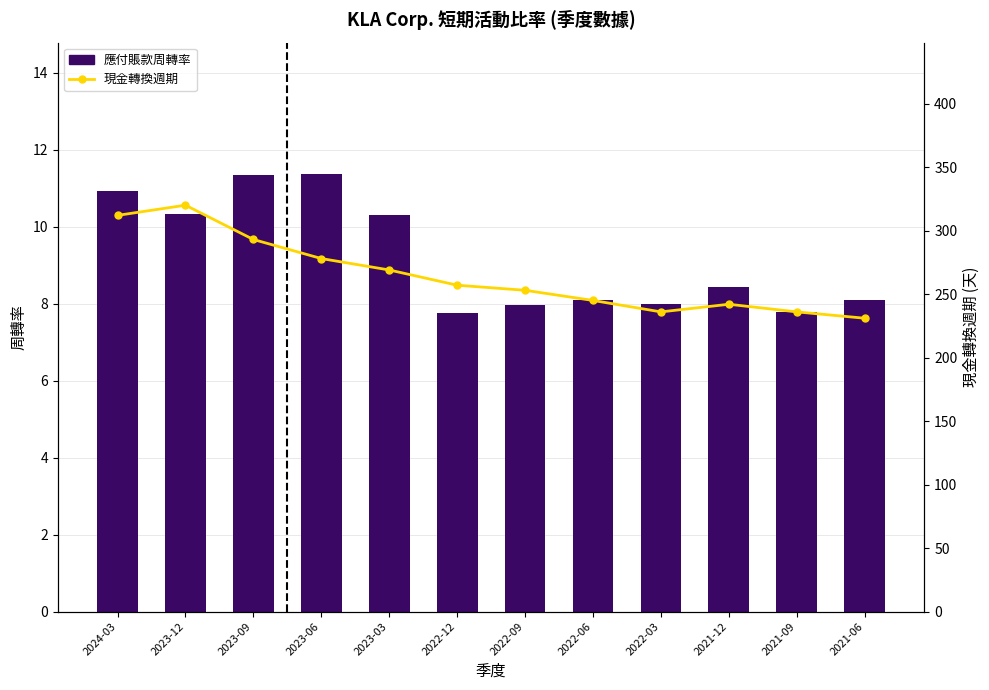

What is the difference between the 現金轉換週期 values at 2022-03 and 2022-12?

21.0